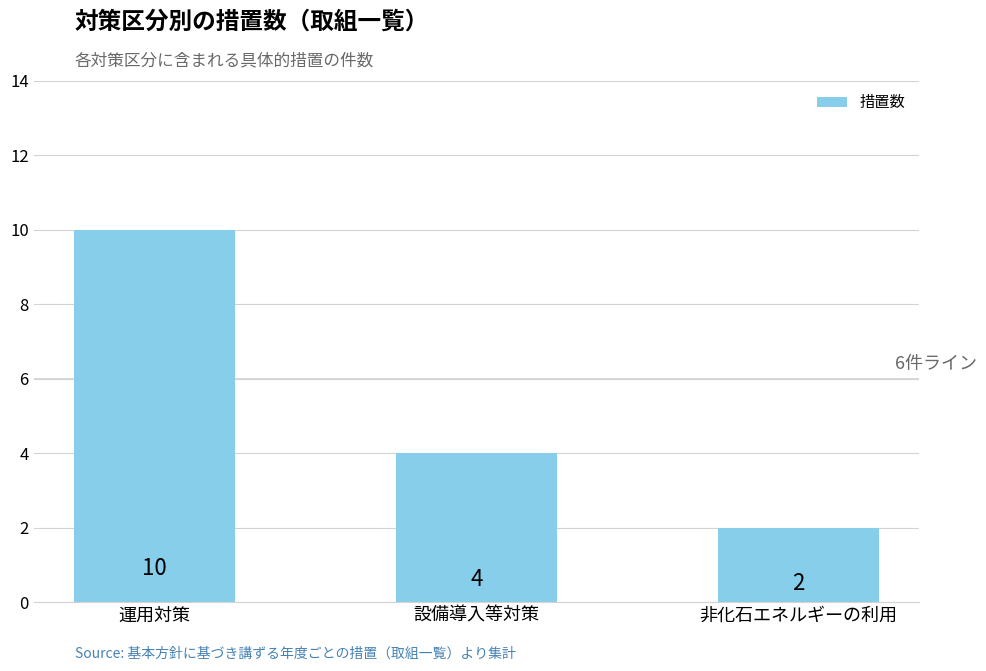

Between 非化石エネルギーの利用 and 設備導入等対策, which is larger?

設備導入等対策